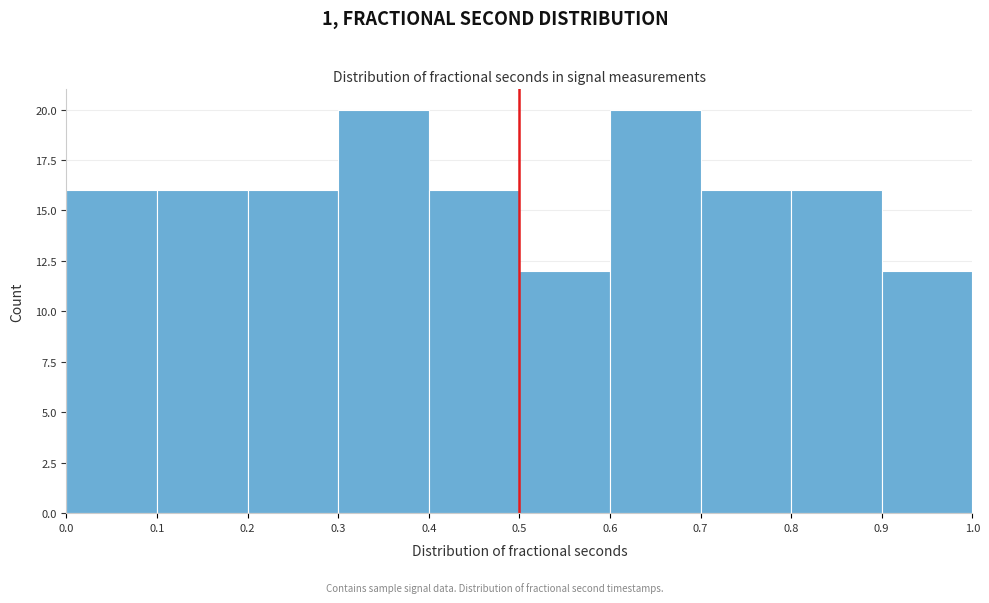

Reading left to right, list every bar in this chart as the range it spans on the x-axis followed by its height. The values are not printed on the chart, so give them approximately, as read against the axis.

0.0 to 0.1: 16
0.1 to 0.2: 16
0.2 to 0.3: 16
0.3 to 0.4: 20
0.4 to 0.5: 16
0.5 to 0.6: 12
0.6 to 0.7: 20
0.7 to 0.8: 16
0.8 to 0.9: 16
0.9 to 1.0: 12